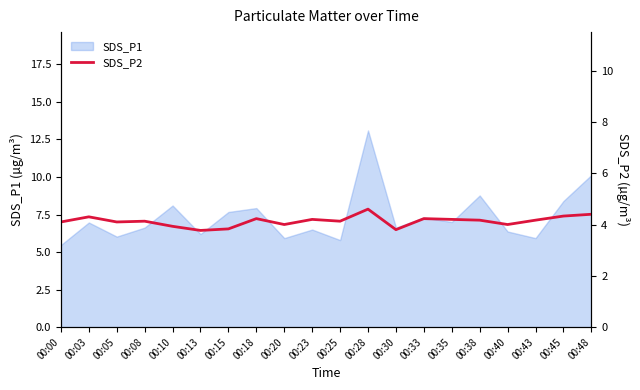

True or false: the data has more than 1 interior local peaks.

True